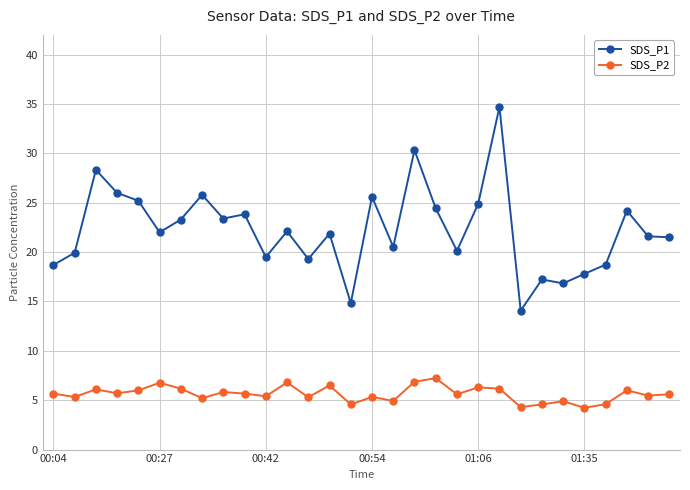

Which series has the largest total across all categories?

SDS_P1